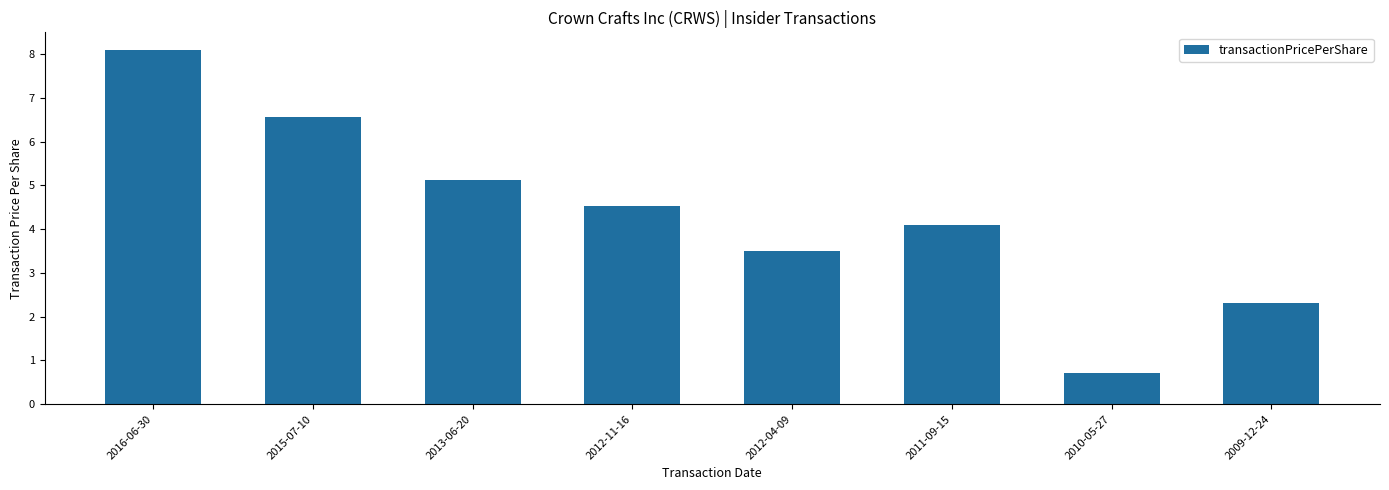

What position from the right is 2010-05-27?

2